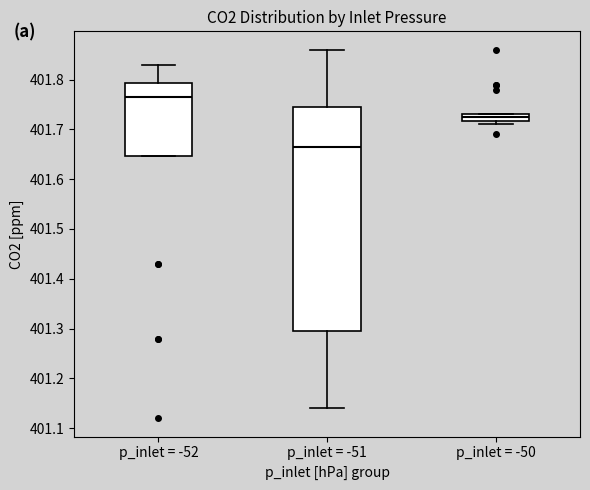

Where does the upper whisker of the box for p_inlet = -52 end on the y-axis? The values are not printed on the chart, so give them approximately, as read against the axis.

401.83